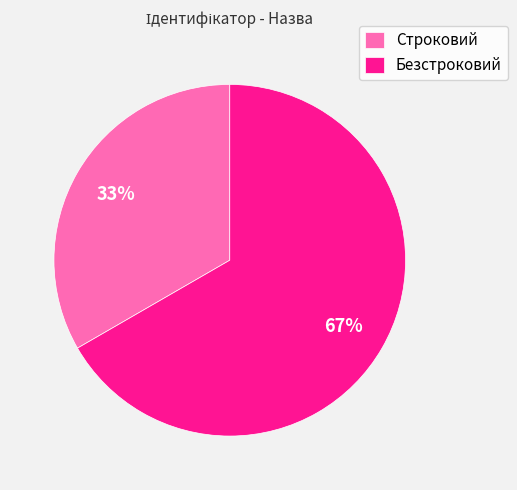

To the nearest percent, what percentage of the pie is Строковий?

33%